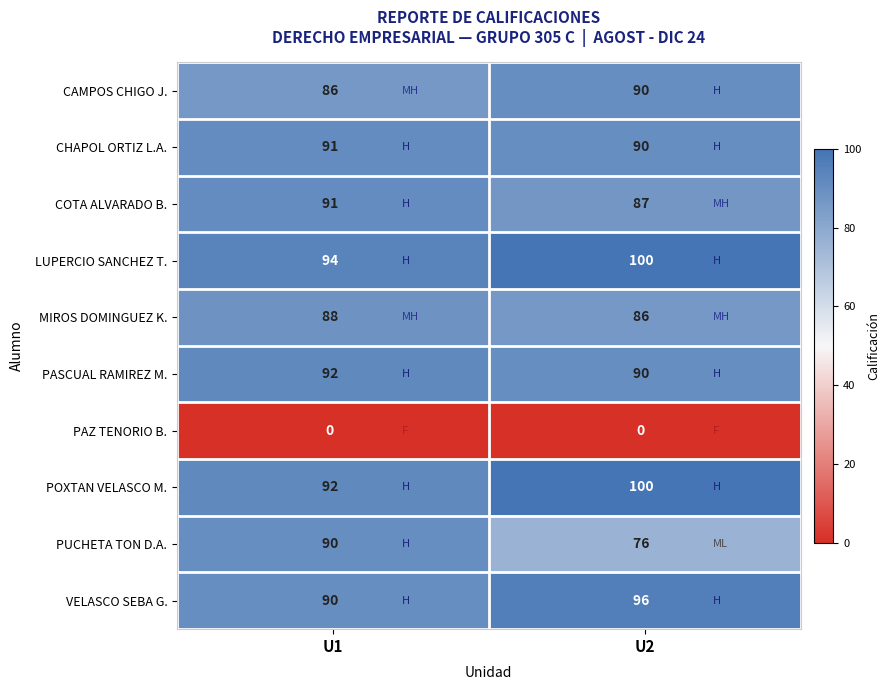

Which series has the widest spread of values?

PUCHETA TON D.A.